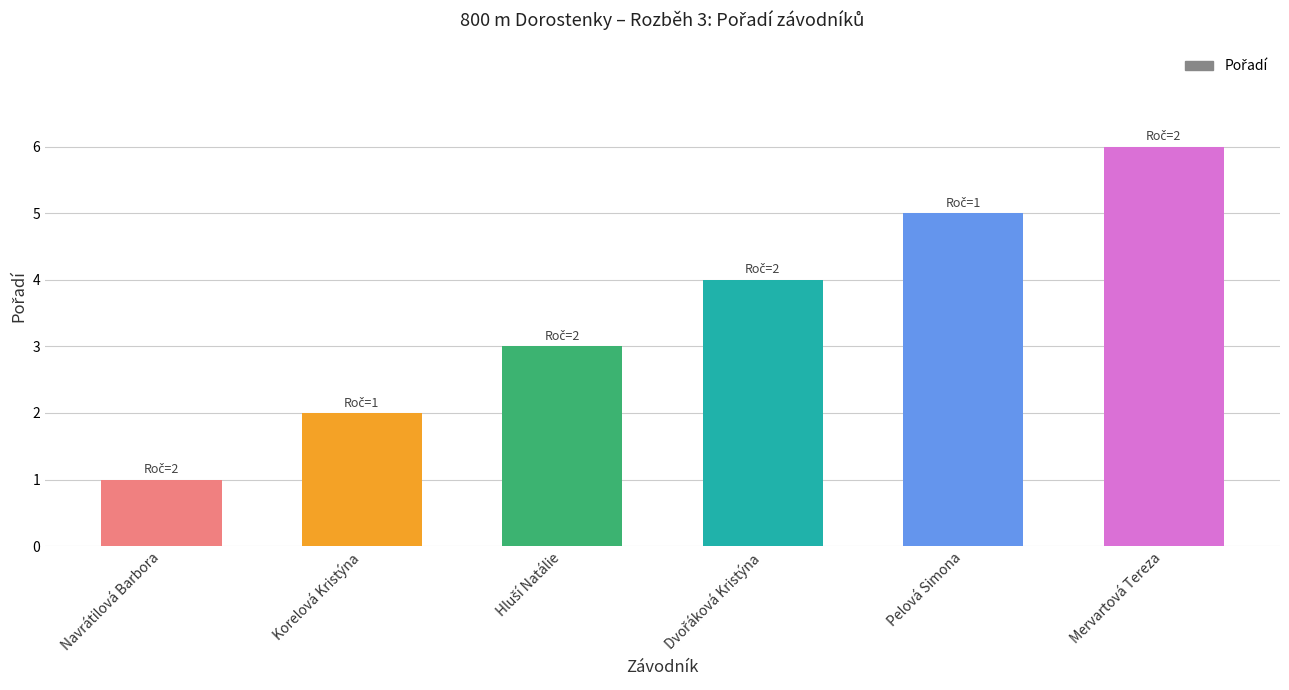

The chart shows a value of 8 at Pelová Simona. True or false?

False